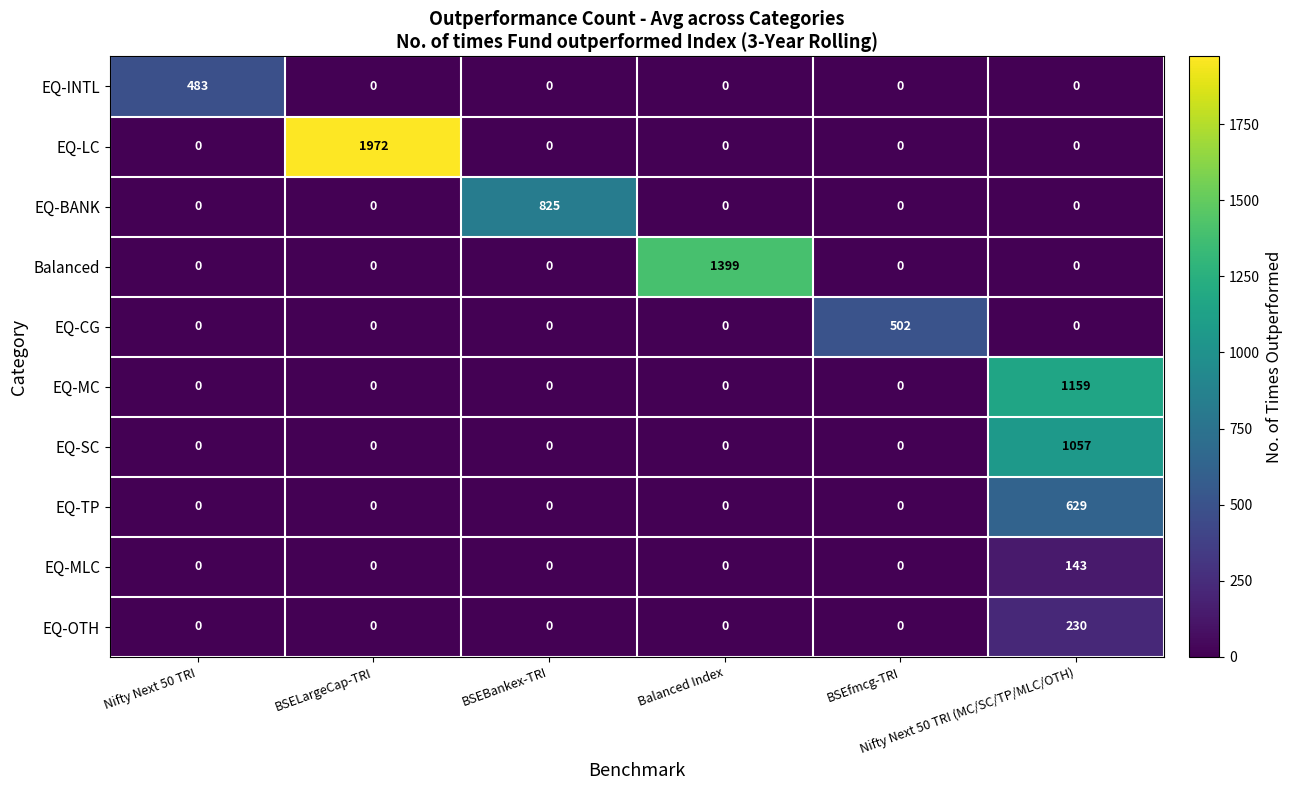

Which series changed the most between BSELargeCap-TRI and Balanced Index?

EQ-LC